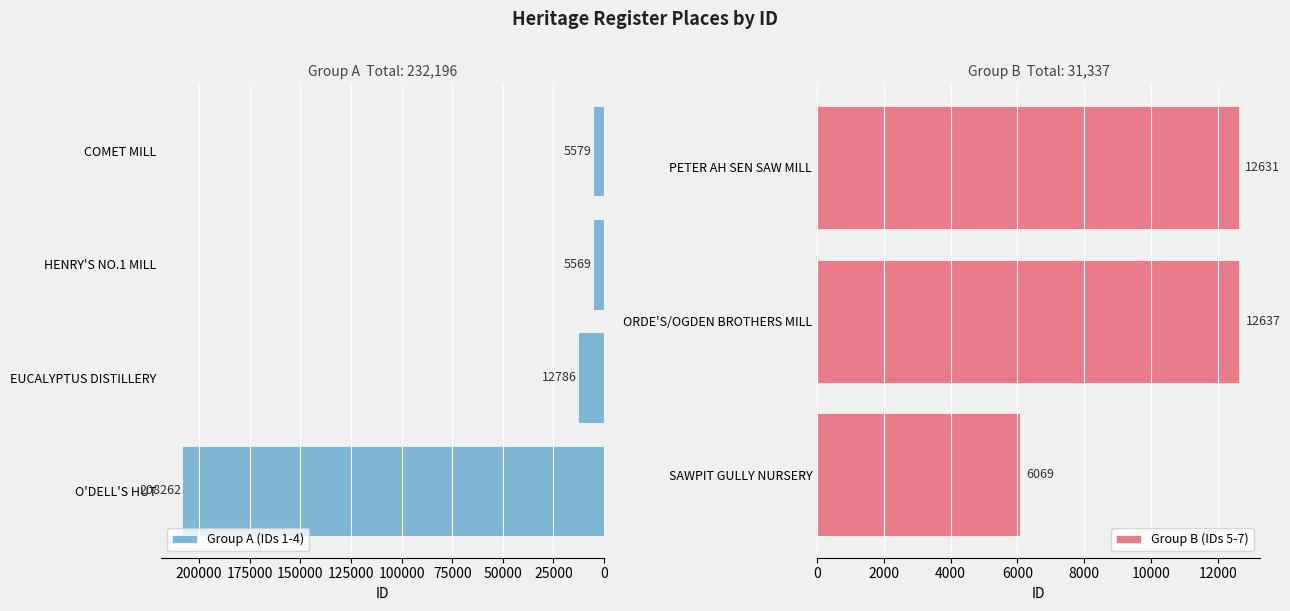

Between ORDE'S/OGDEN BROTHERS MILL and HENRY'S NO.1 MILL, which is larger?

ORDE'S/OGDEN BROTHERS MILL